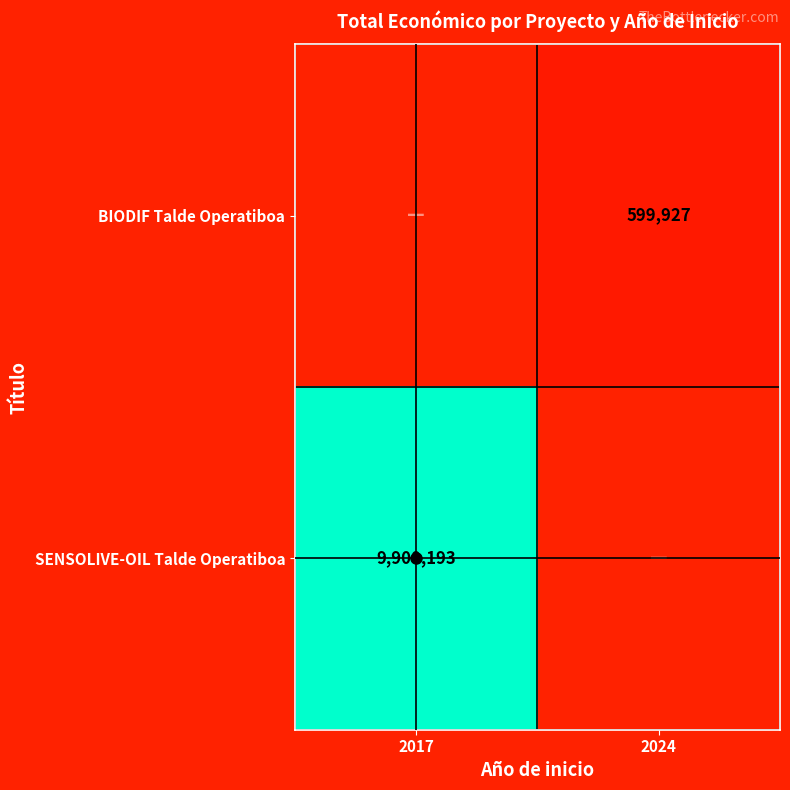

Count the number of data series in this chart.

2